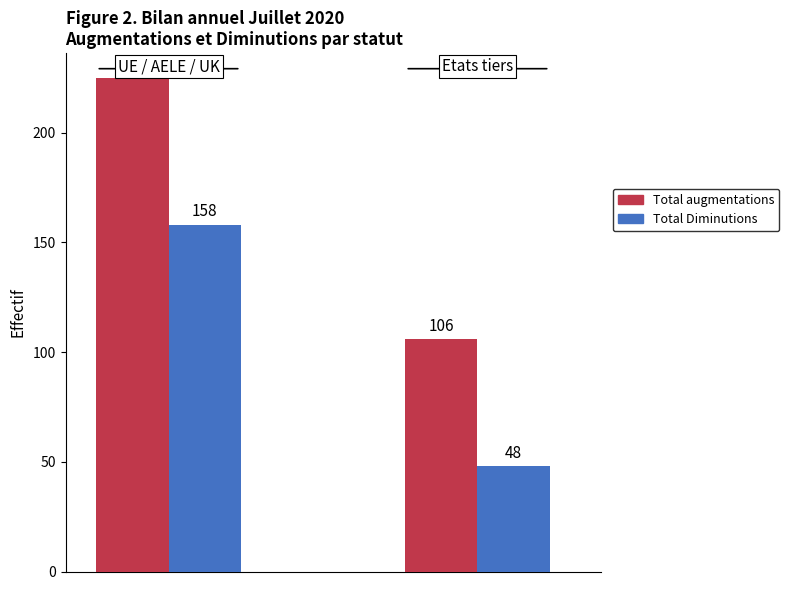

Which series has the largest total across all categories?

Total augmentations